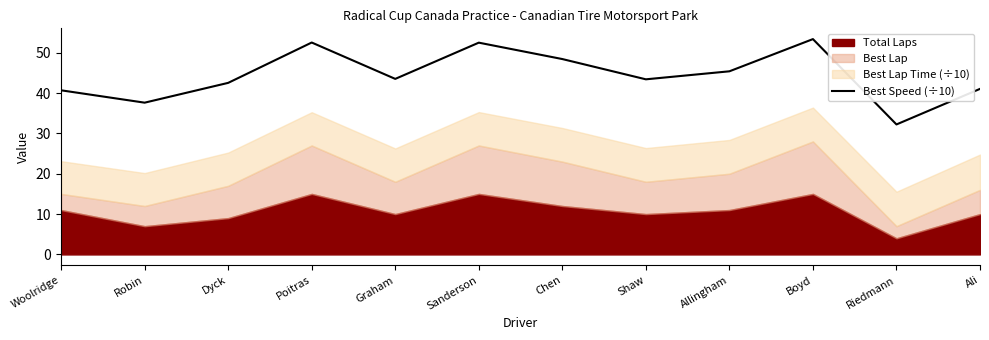

The value of Best Speed (÷10) at Riedmann is 32.2. True or false?

True